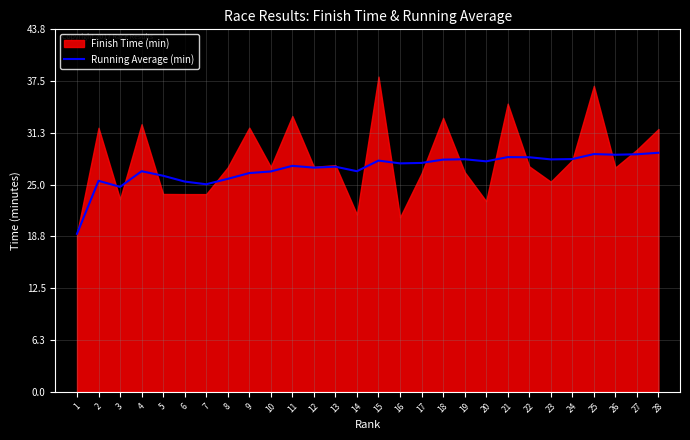

The value of Running Average (min) at 3 is 24.8. True or false?

True